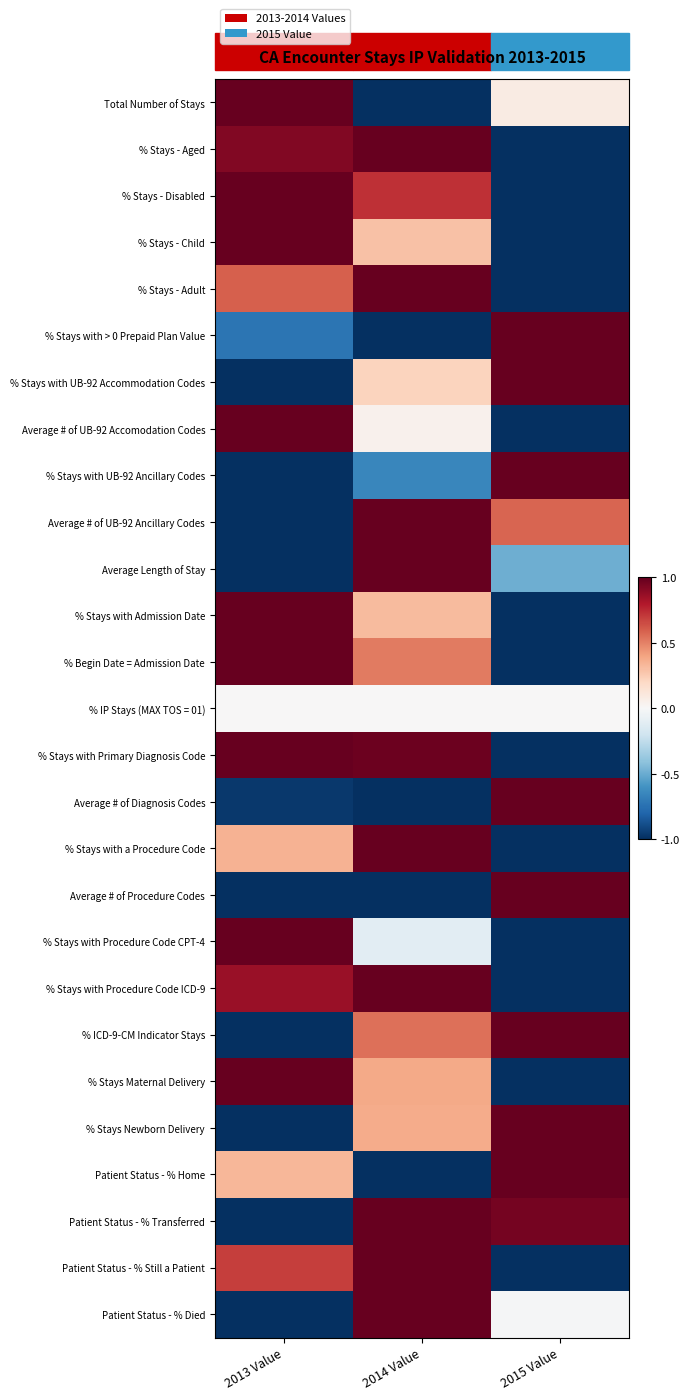

At how many categories does at least one series exceed 0?

3